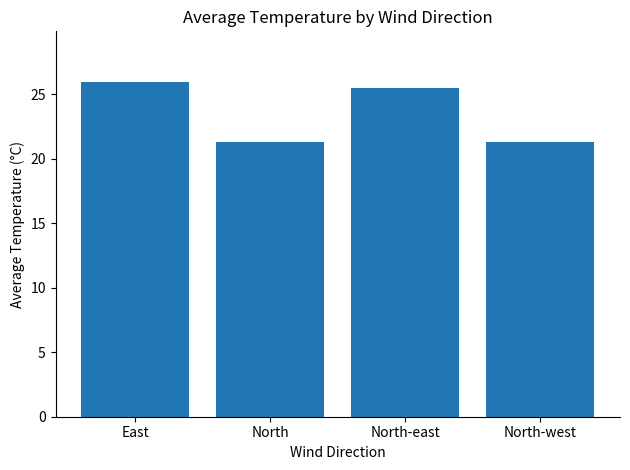

What position from the right is North?

3